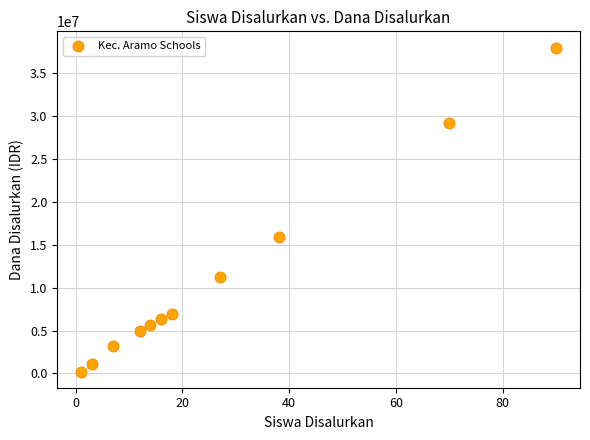

What Y value in the scatter plot is closest to 19125000?

15975000